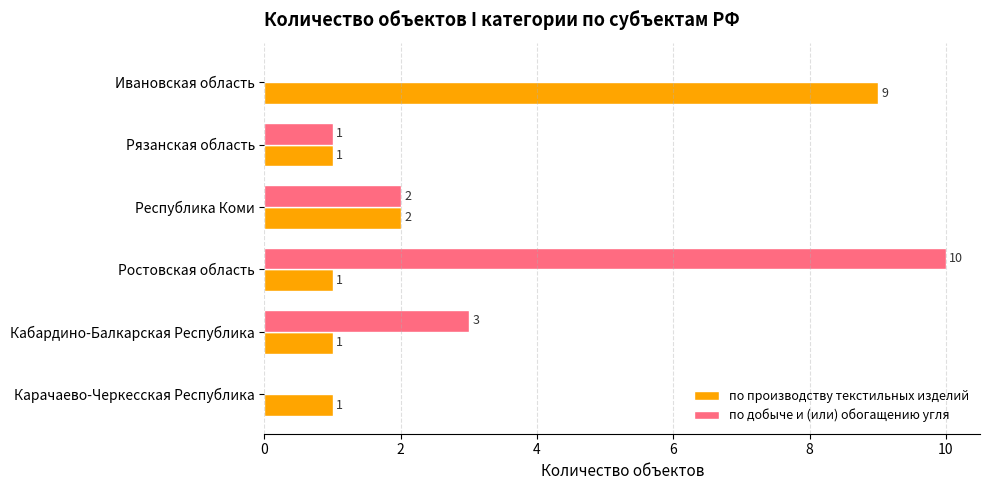

Which category has the highest value across all series?

Ростовская область